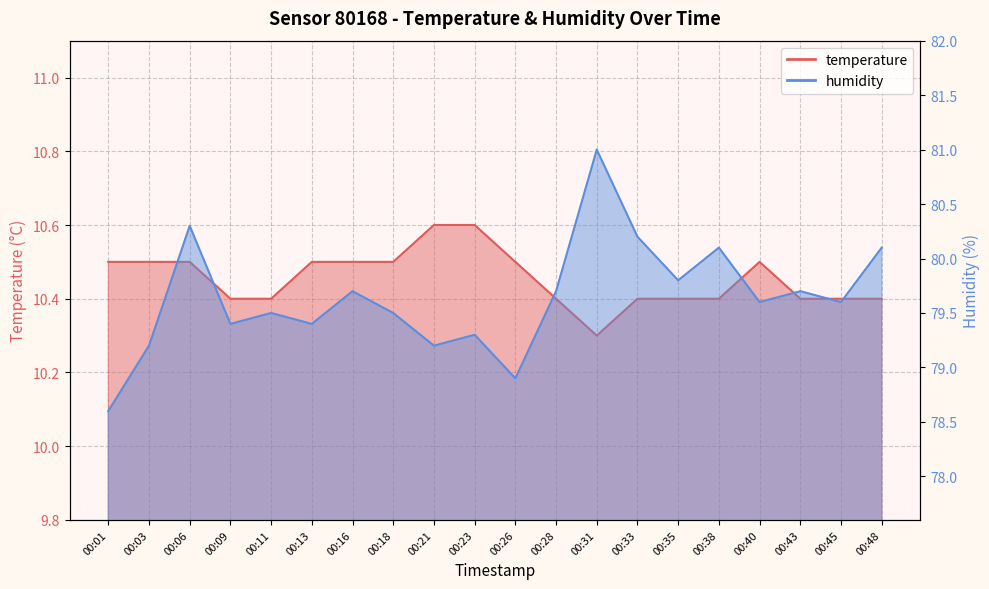

How many data points in humidity are less than 79?

2